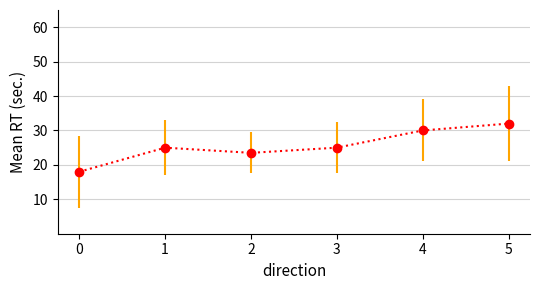

True or false: the data shows 30.0 at 4.

True